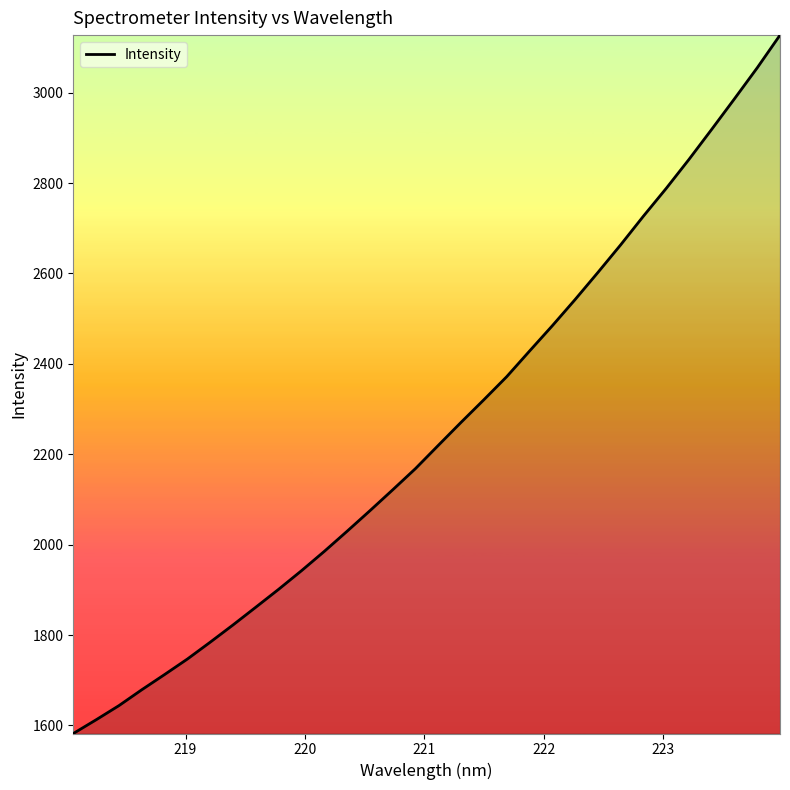

What is the minimum value shown in the chart?

1582.3